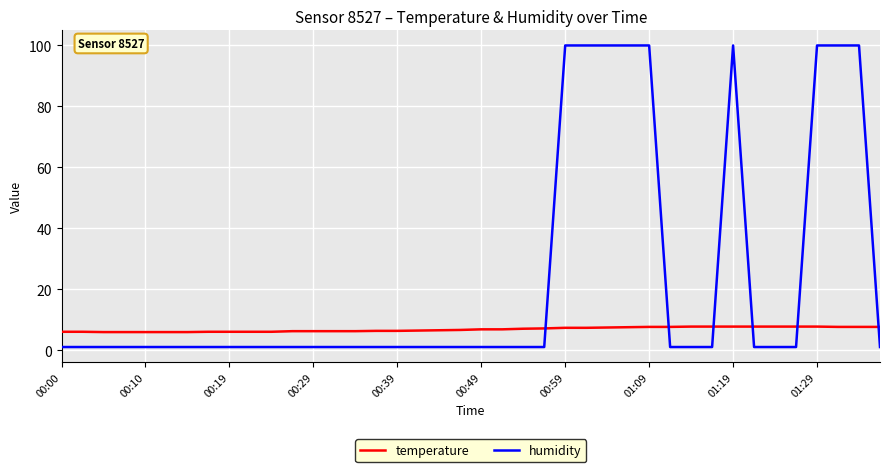

What is the maximum value for humidity?

99.9